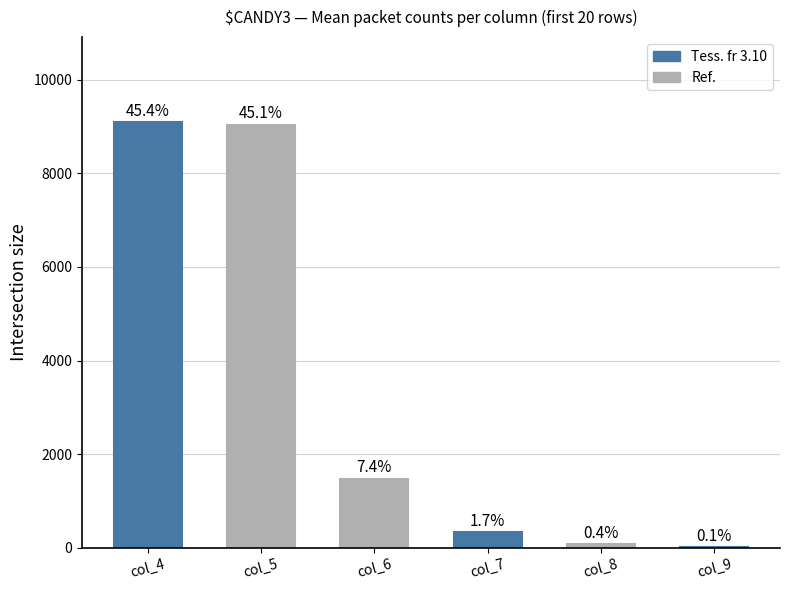

What is the difference between the values at col_5 and col_4?

56